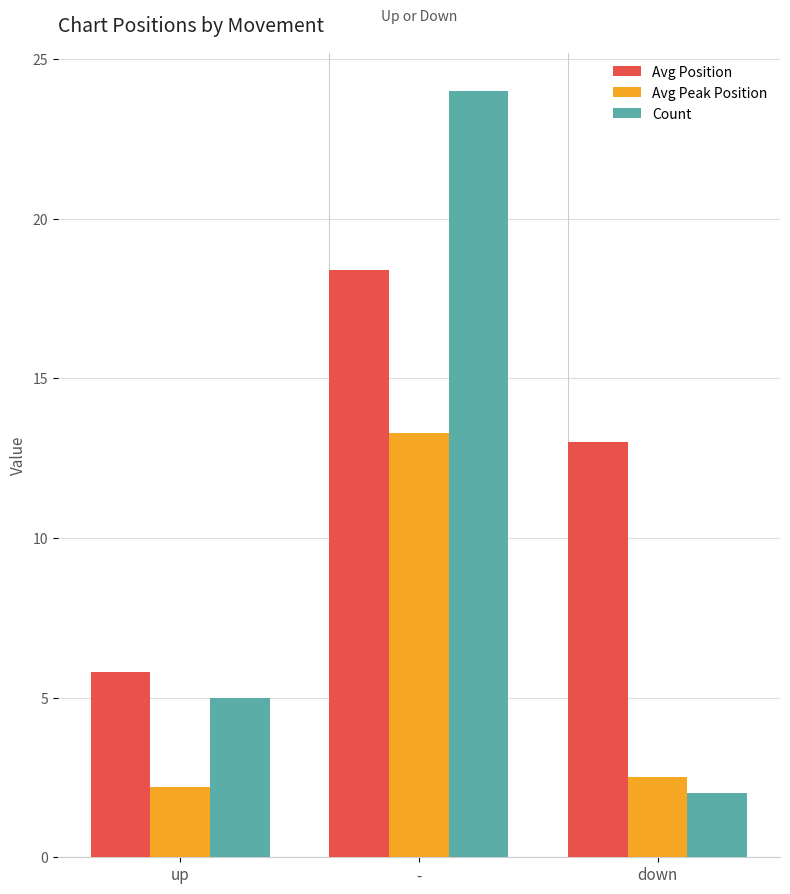

At which label does Avg Position reach its peak?

-